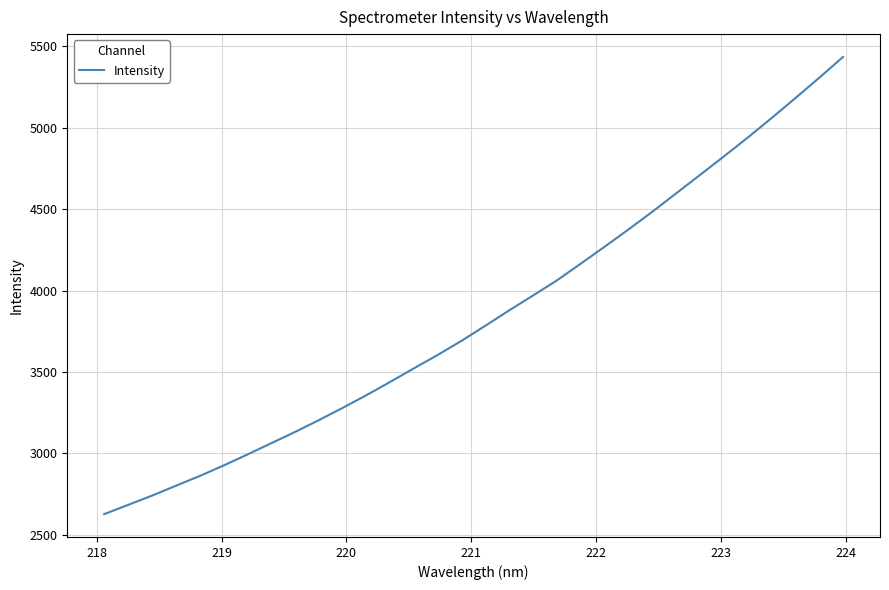

Is this an area chart (filled region under the line)?

No